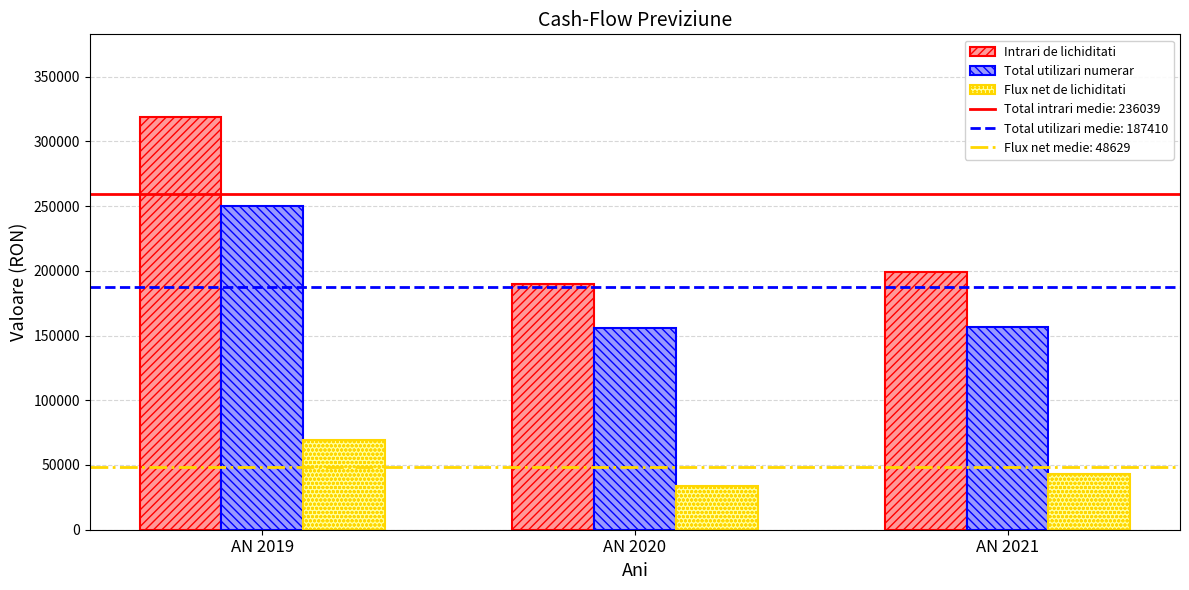

At which label does Intrari de lichiditati first exceed 199357?

AN 2019